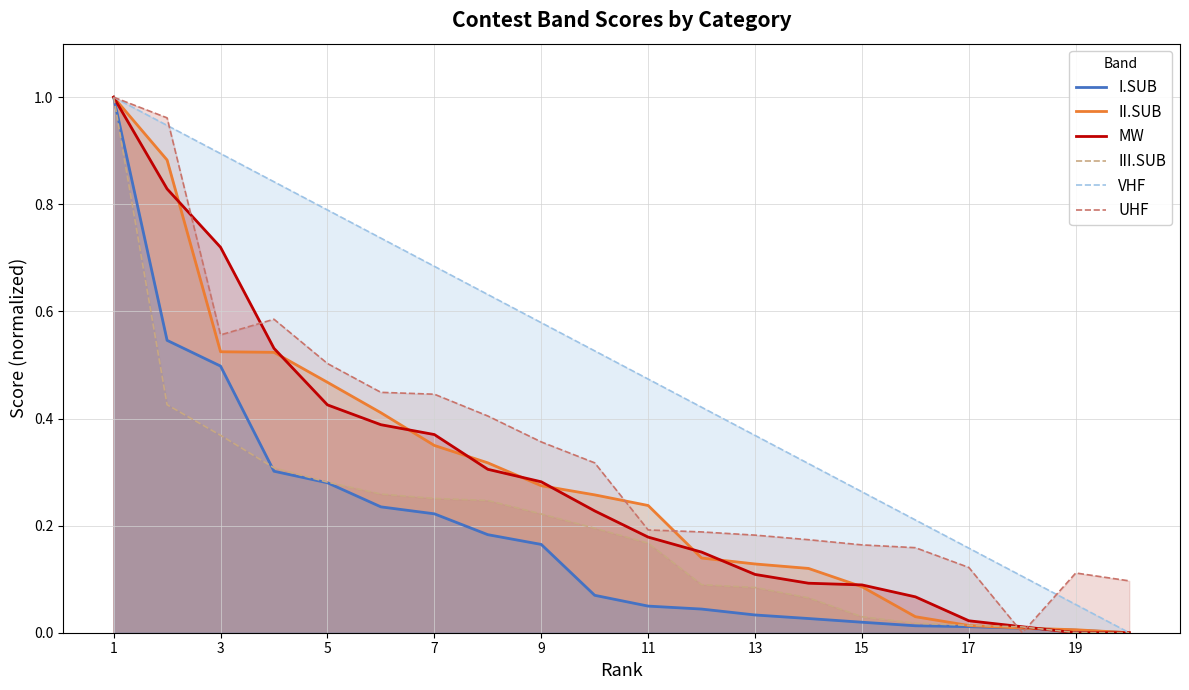

Is the value of UHF at 3 greater than the value of III.SUB at 19?

Yes